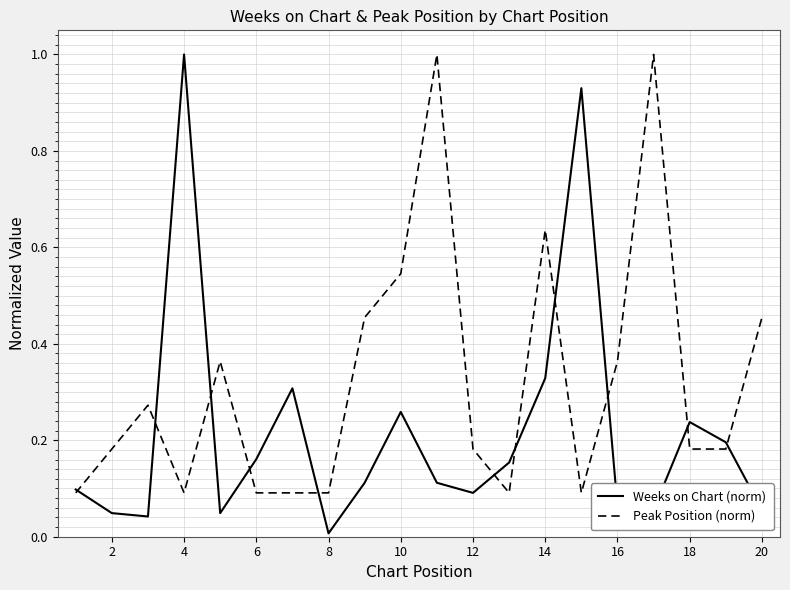

Which series has the largest range (max minus min)?

Weeks on Chart (norm)